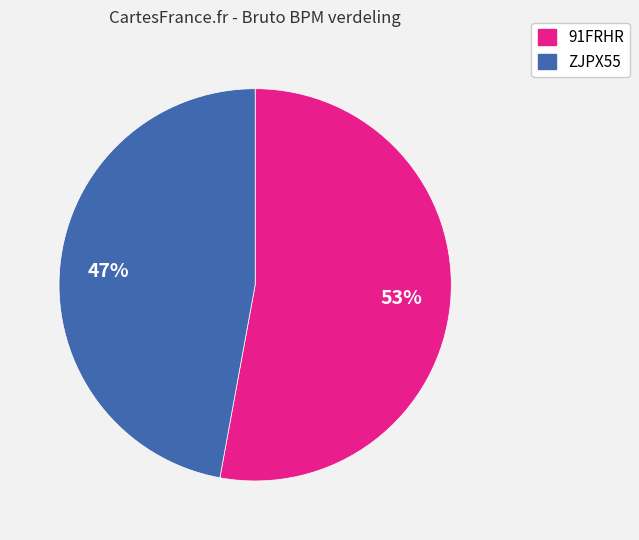

To the nearest percent, what is the difference between the 91FRHR and ZJPX55 slice percentages?

6%